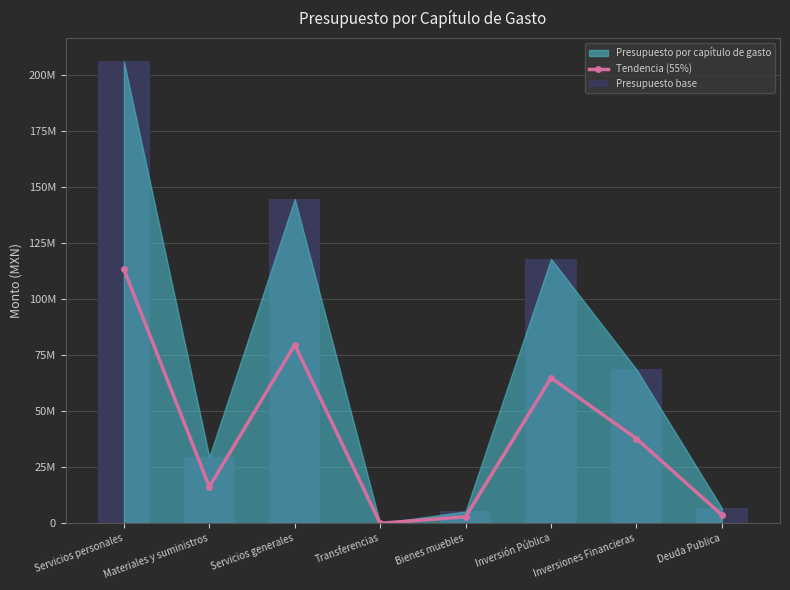

Is it true that Presupuesto base equals 114897868.9 at Servicios personales?

False